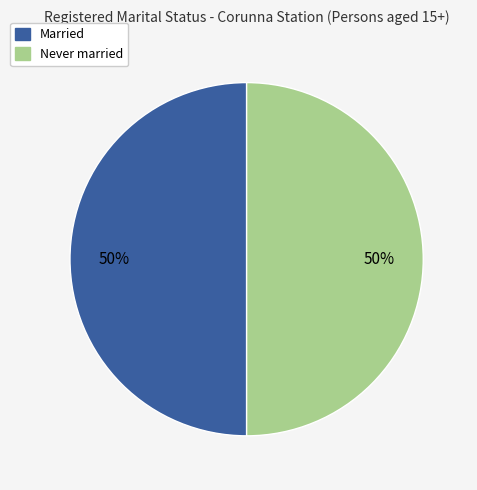

How many segments does this pie chart have?

2